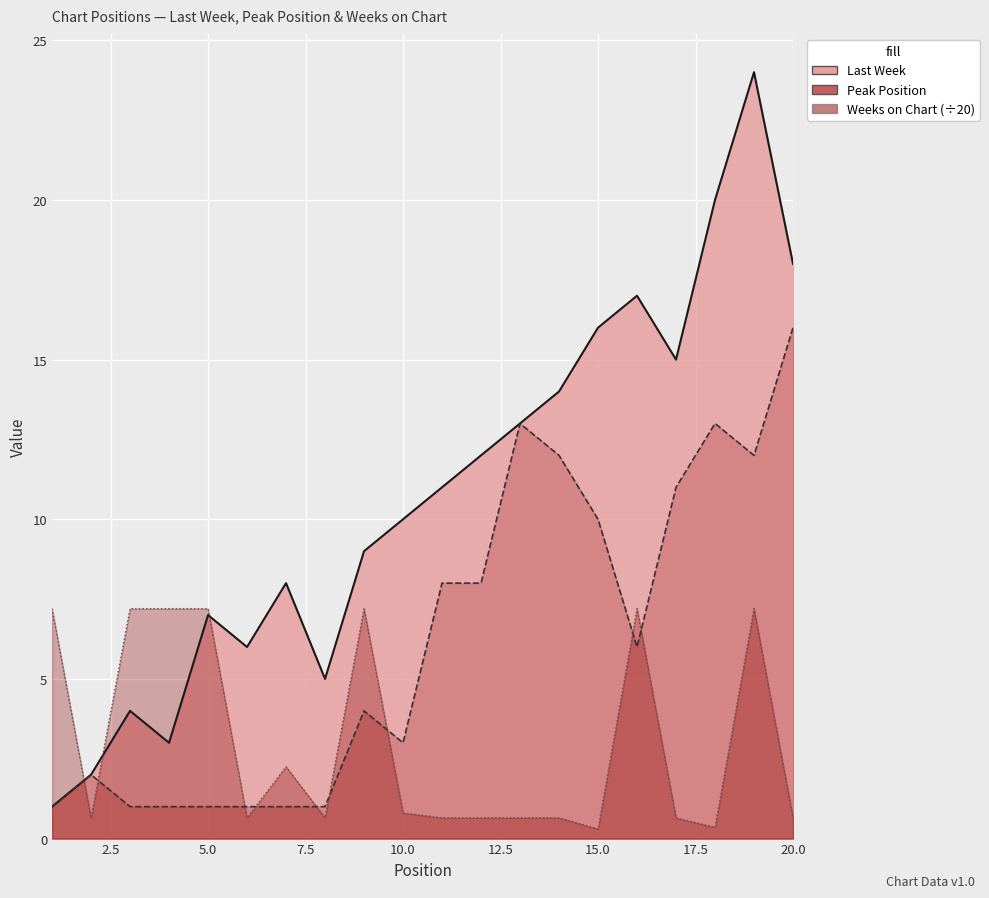

Where is the first local minimum for Last Week?

4